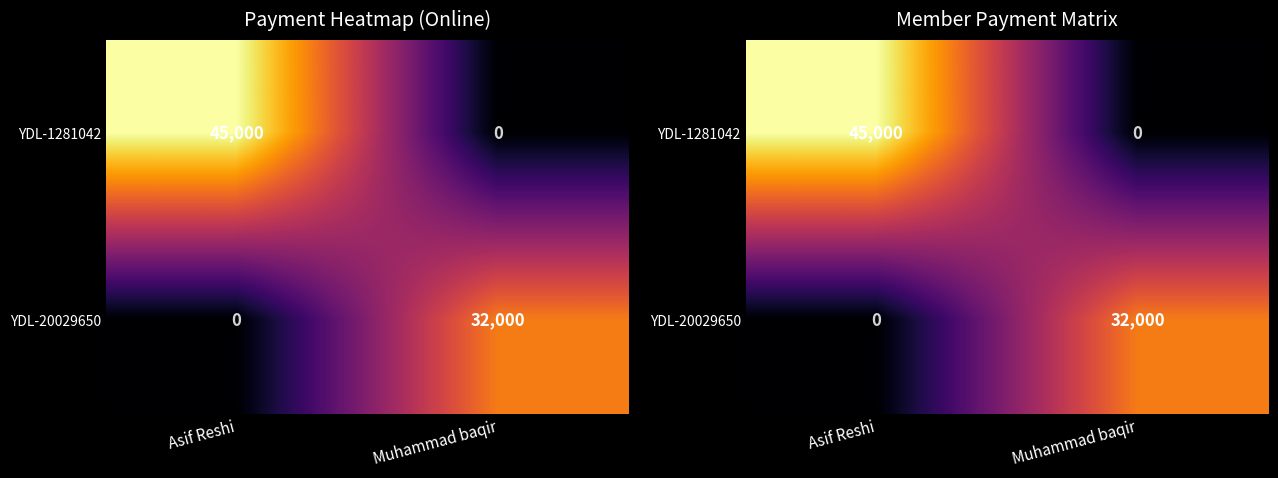

At how many categories does at least one series exceed 32234?

1